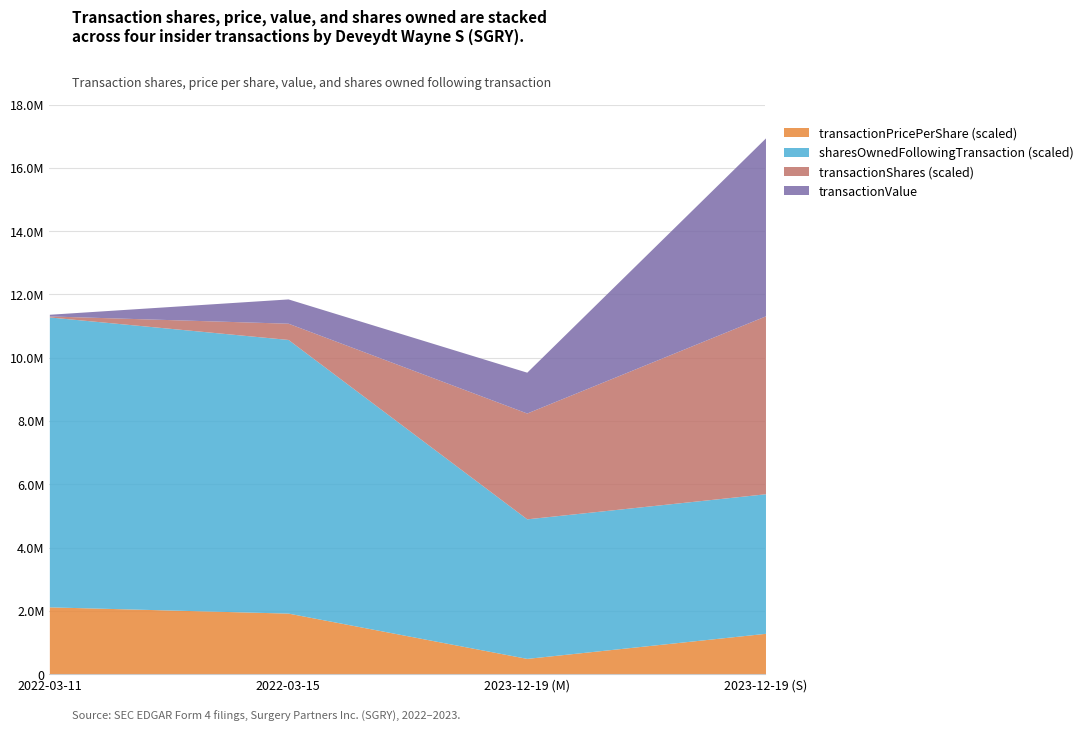

What is the value of the transactionShares point at the 3rd from the left?

100000.0